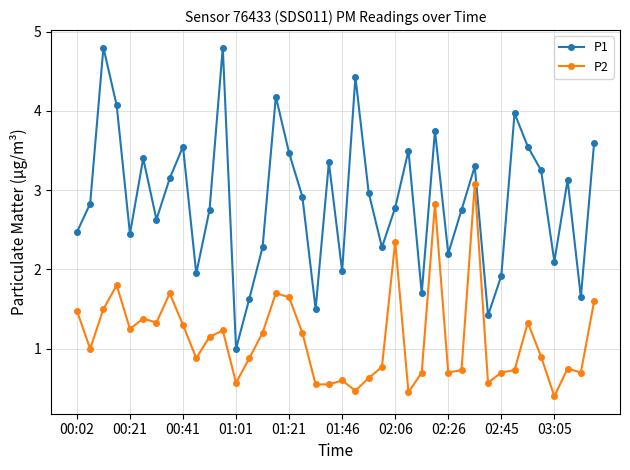

Which series has the largest total across all categories?

P1